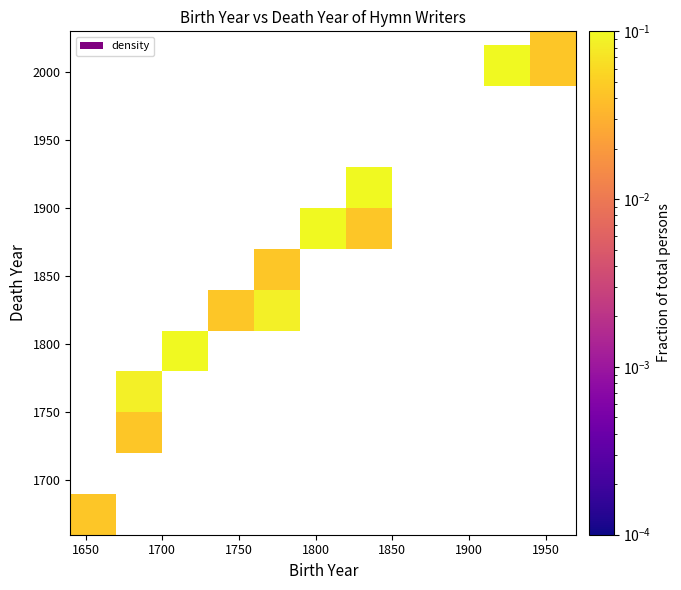

At how many categories does at least one series exceed 0?

9